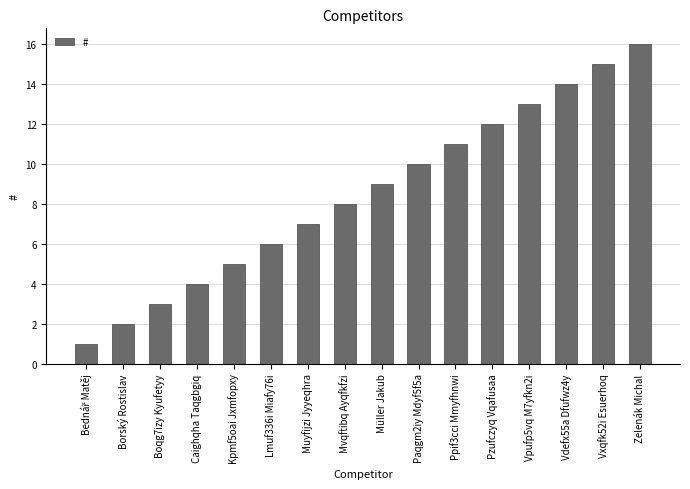

How many bars are there in total?

16